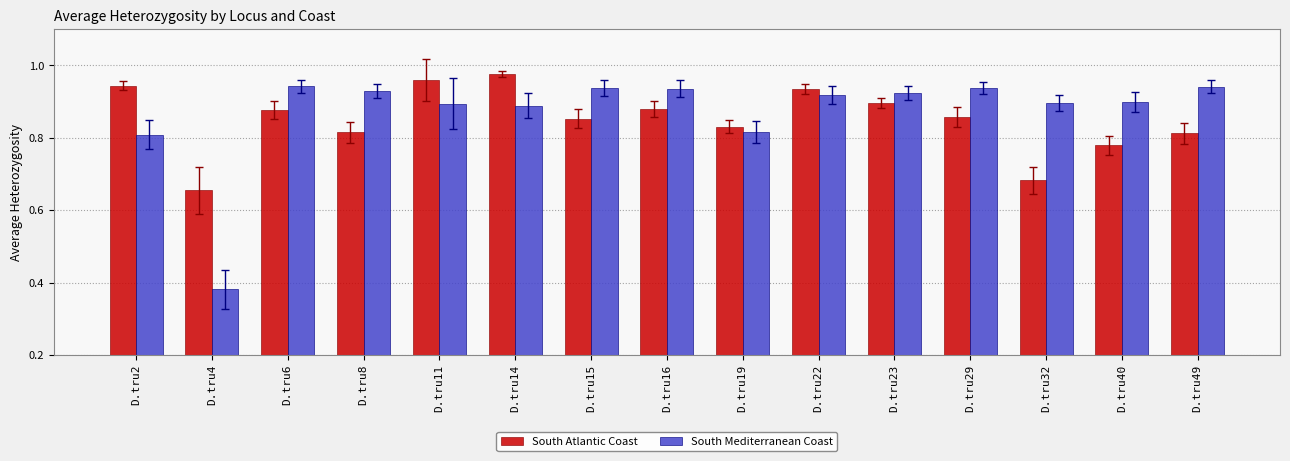

Between D.tru2 and D.tru4, which series saw the biggest shift?

South Mediterranean Coast